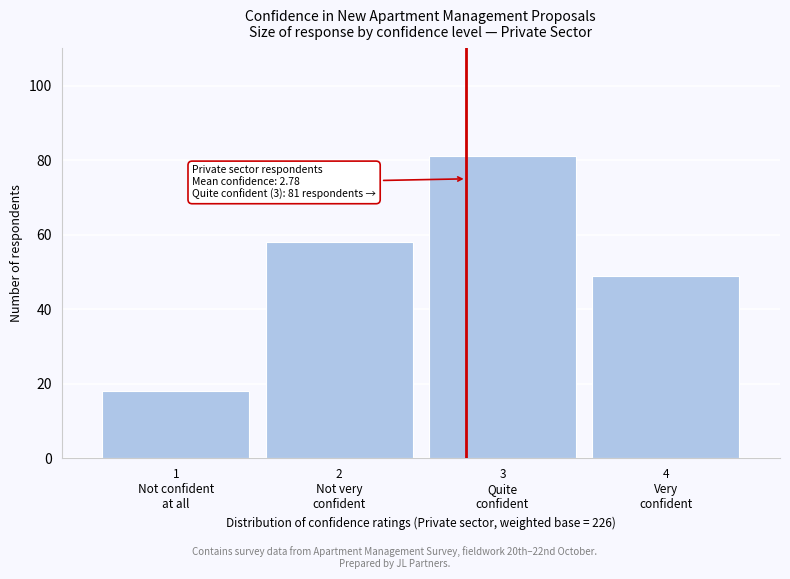

Reading right to left, transcribe all the data shown in this chart.

49	81	58	18